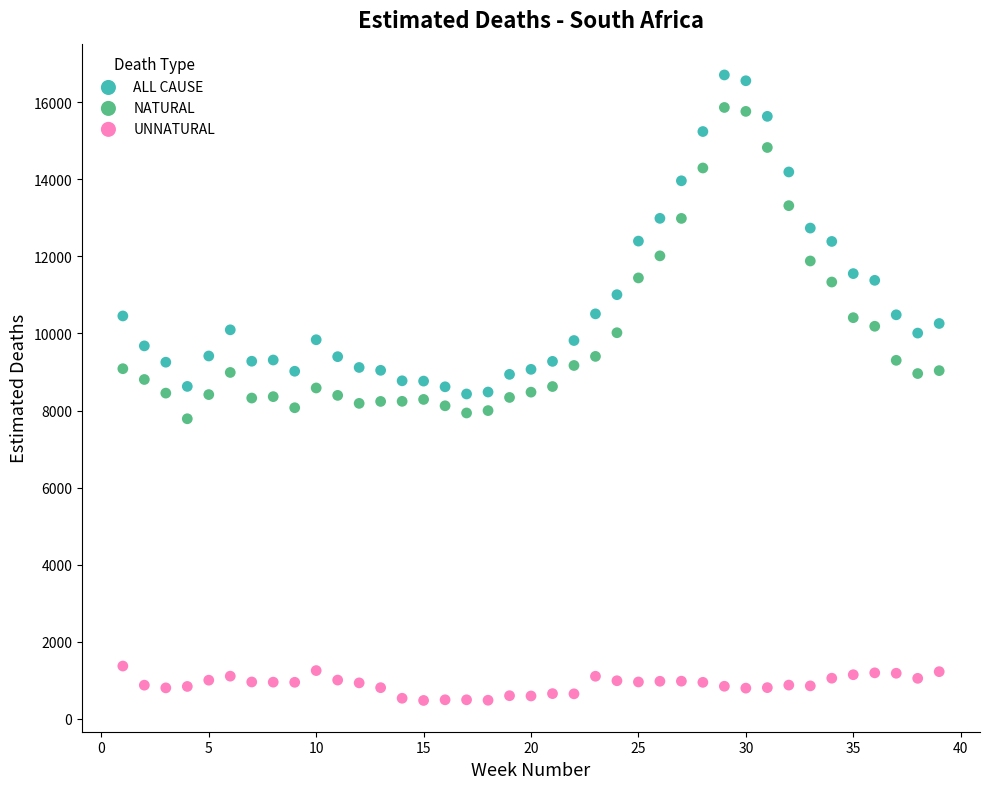

Which series reaches the maximum Y coordinate?

ALL CAUSE